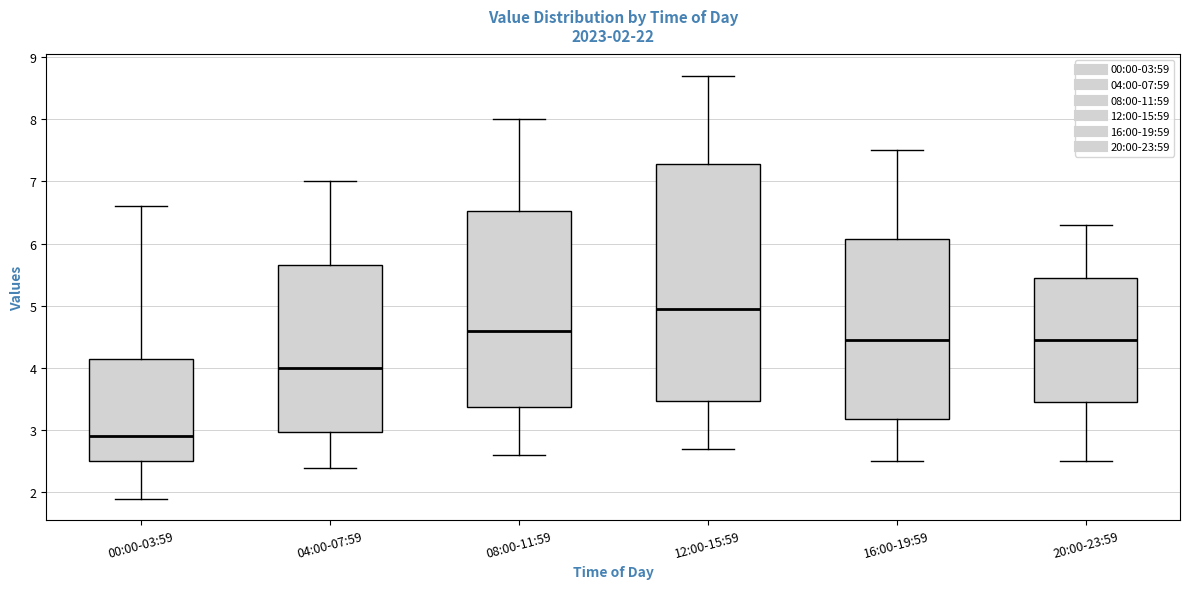

Which box is the tallest, from its lower edge to its upper edge?

12:00-15:59